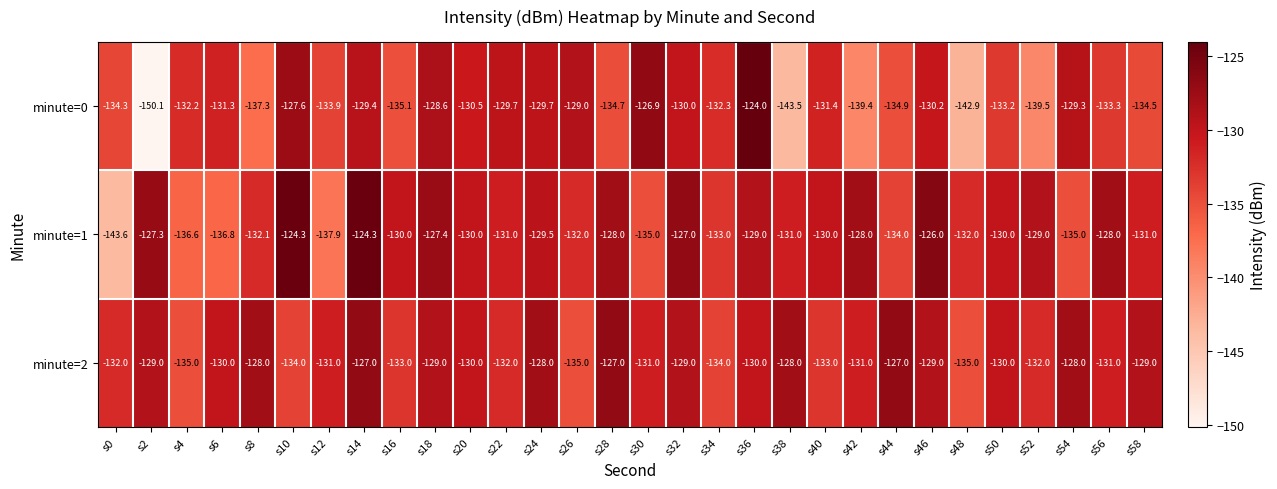

What is the total value across all series at s36?

-383.0